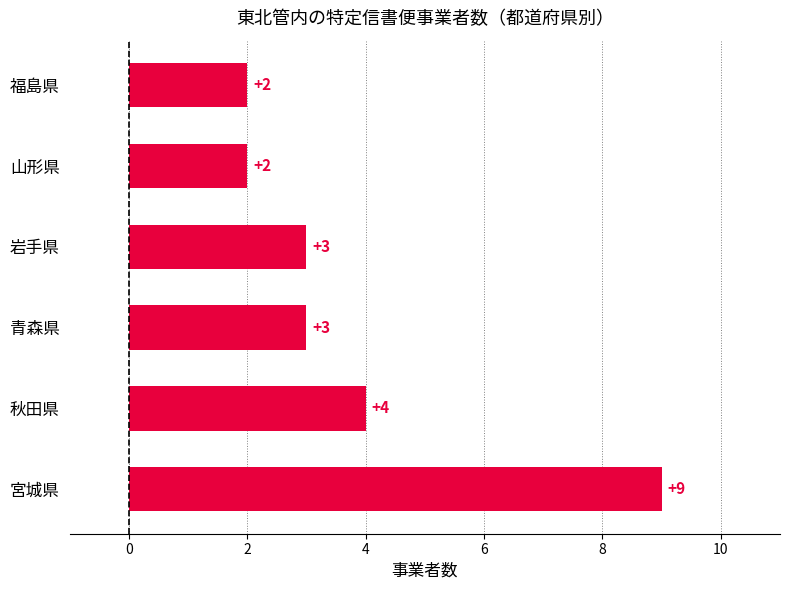

What is the greatest value displayed?

9